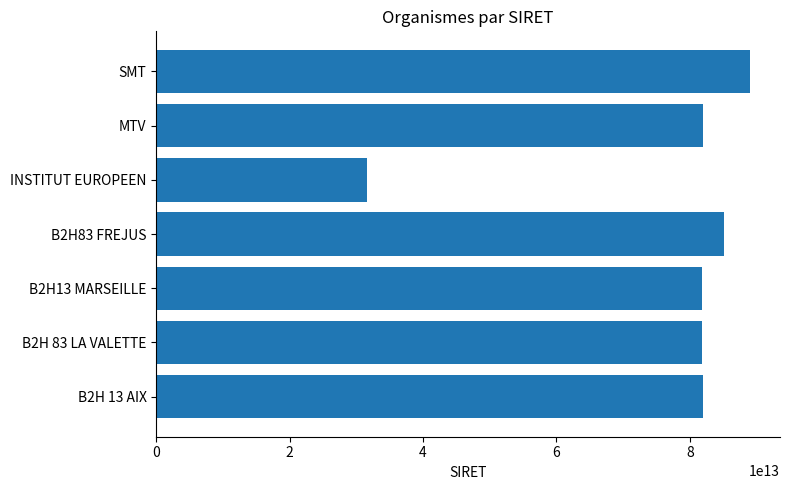

What is the difference between the values at B2H13 MARSEILLE and B2H83 FREJUS?

3312553700009